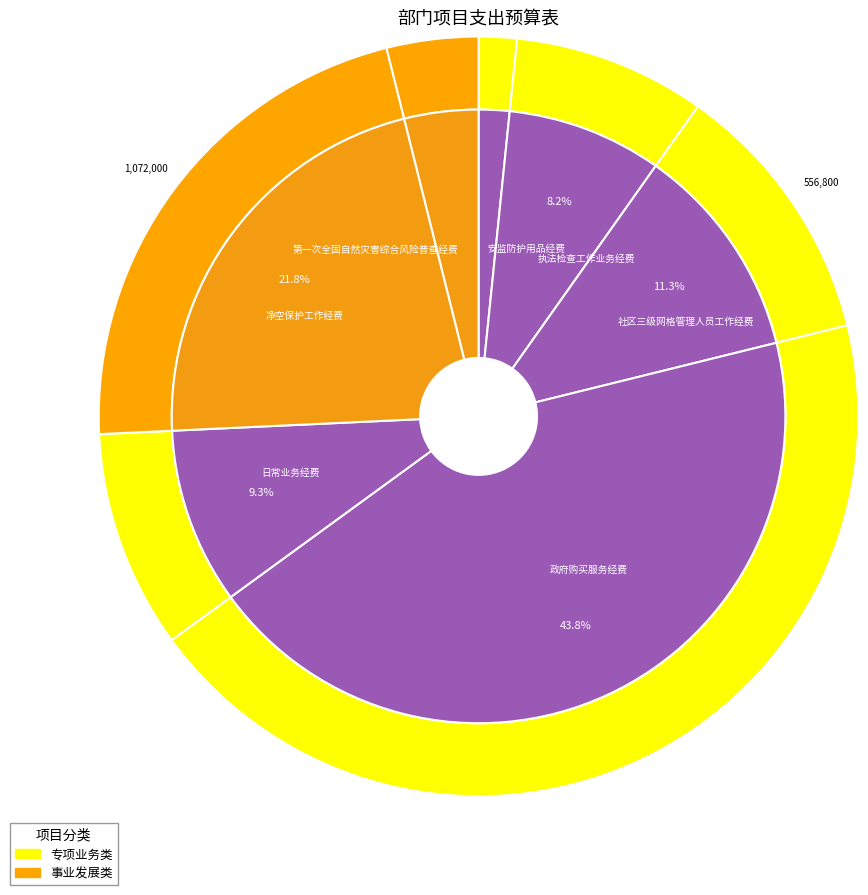

To the nearest percent, what is the difference between the 日常业务经费 and 社区三级网格管理人员工作经费 slice percentages?

2%